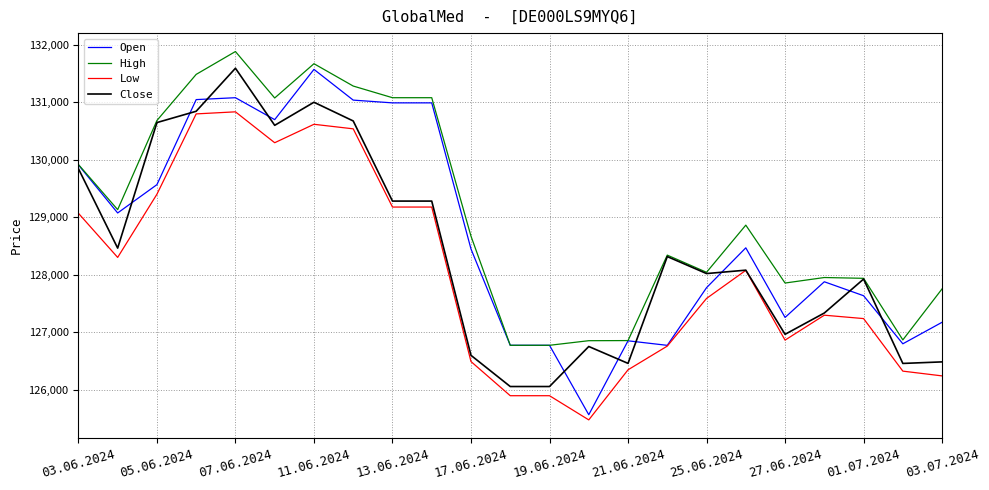

True or false: Low and High intersect in this chart.

False